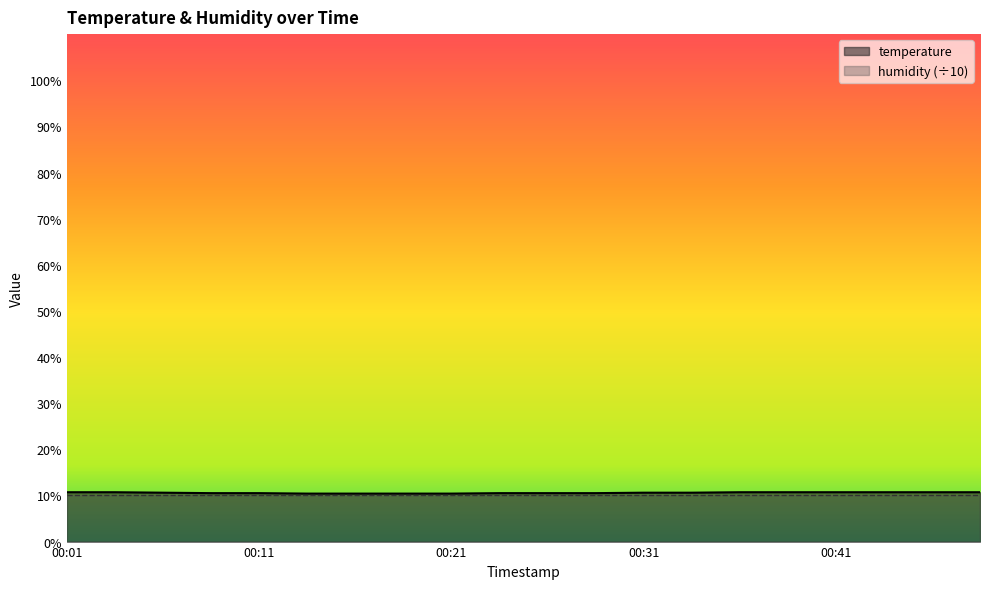

How many lines are shown in the chart?

2